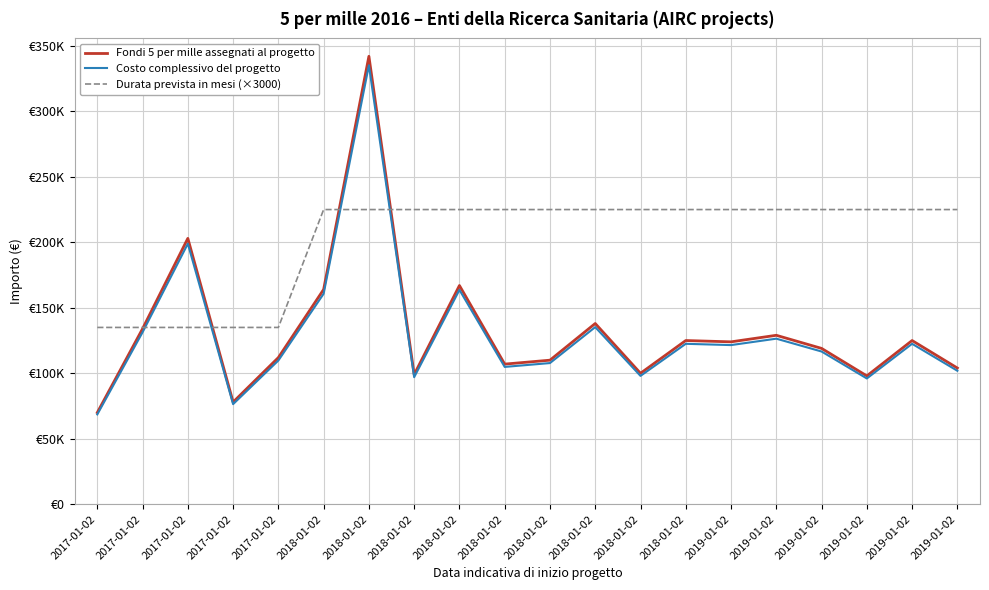

Between 2019-01-02 and 2018-01-02, which is larger?

2018-01-02